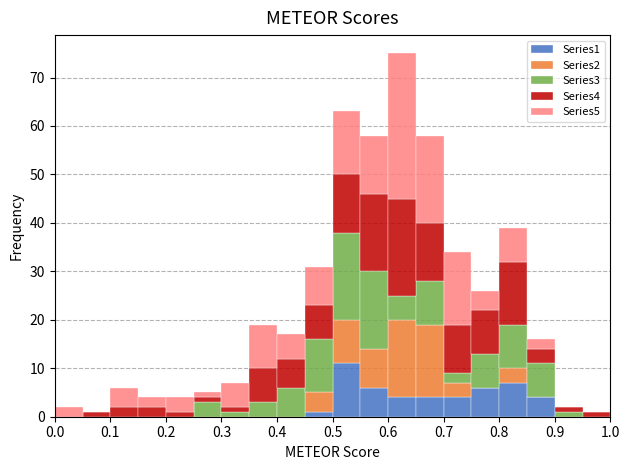

Reading left to right, transcribe this chart: for each stacked bar, give the range it covers on the x-axis and its total height. The values are not printed on the chart, so give them approximately, as read against the axis.

0.00 to 0.05: 2
0.05 to 0.10: 1
0.10 to 0.15: 6
0.15 to 0.20: 4
0.20 to 0.25: 4
0.25 to 0.30: 5
0.30 to 0.35: 7
0.35 to 0.40: 19
0.40 to 0.45: 17
0.45 to 0.50: 31
0.50 to 0.55: 63
0.55 to 0.60: 58
0.60 to 0.65: 75
0.65 to 0.70: 58
0.70 to 0.75: 34
0.75 to 0.80: 26
0.80 to 0.85: 39
0.85 to 0.90: 16
0.90 to 0.95: 2
0.95 to 1.00: 1